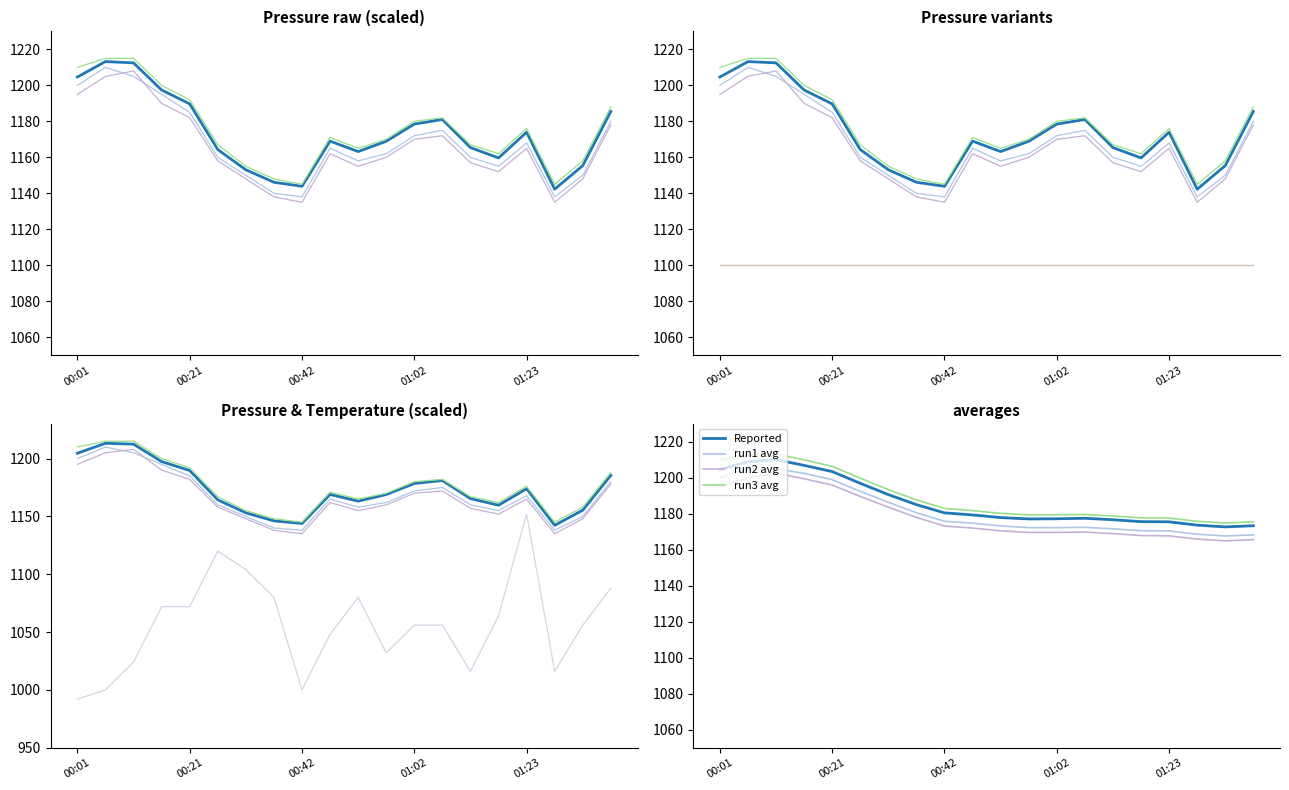

What is the spread (max minus min) of values at 00:21?

117.7